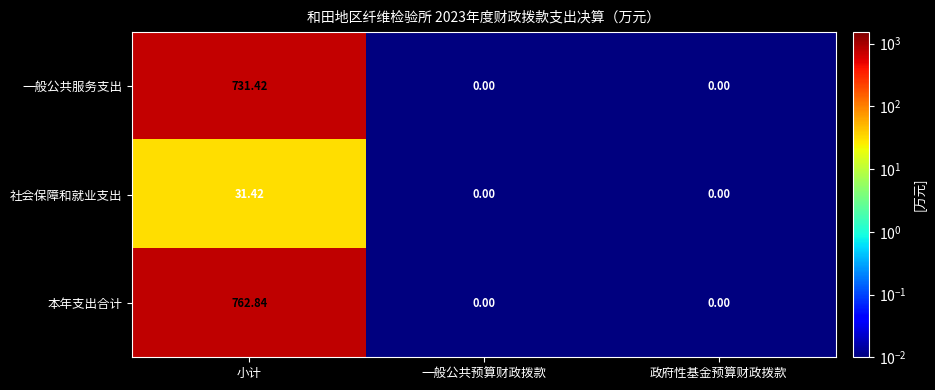

Which series changed the most between 小计 and 一般公共预算财政拨款?

本年支出合计